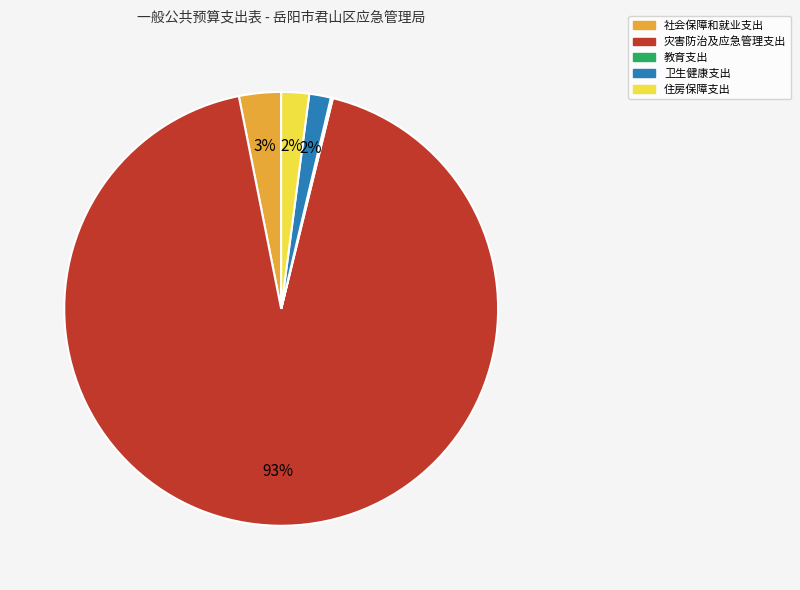

To the nearest percent, what is the difference between the 灾害防治及应急管理支出 and 住房保障支出 slice percentages?

91%